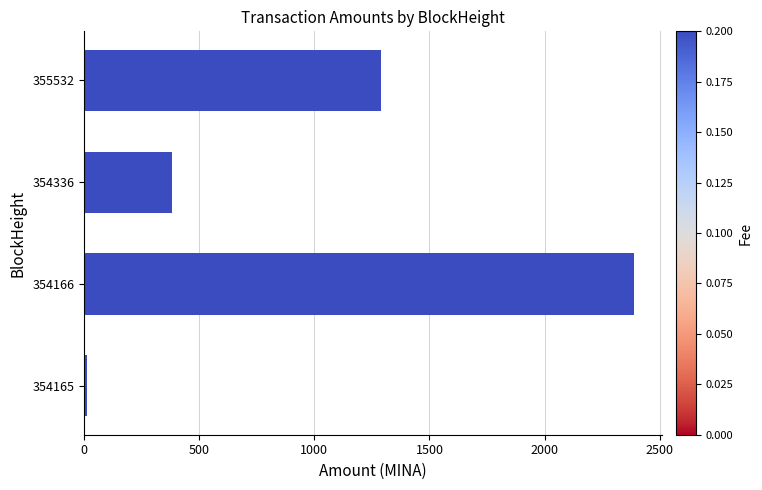

True or false: the data shows 646.8 at 354336.

False